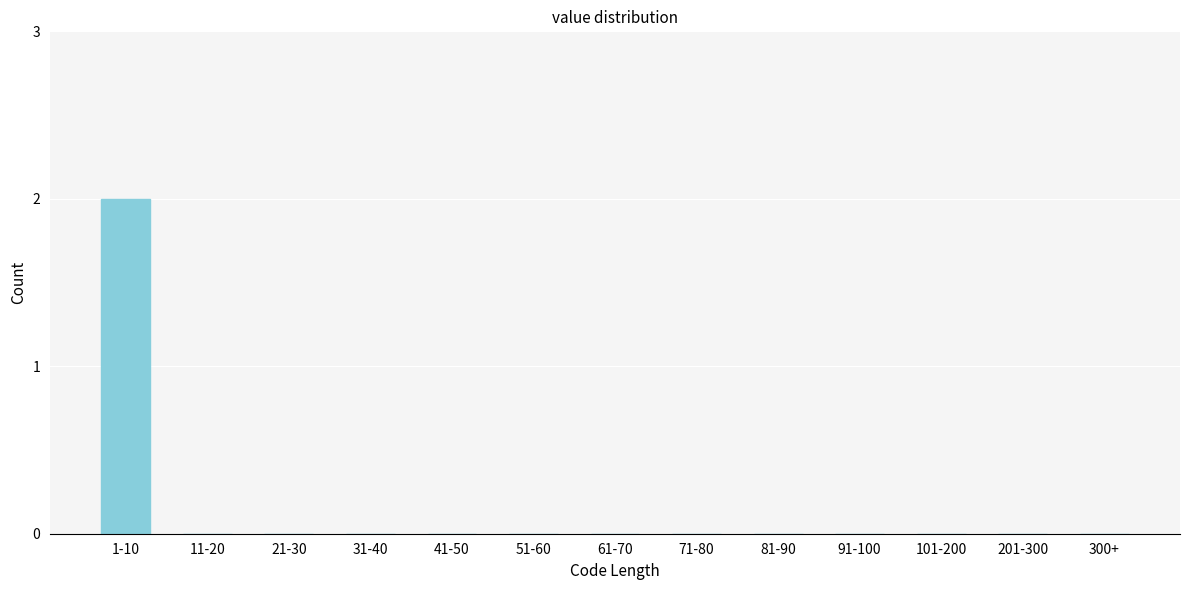

Reading left to right, transcribe all the data shown in this chart.

1-10=2	11-20=0	21-30=0	31-40=0	41-50=0	51-60=0	61-70=0	71-80=0	81-90=0	91-100=0	101-200=0	201-300=0	300+=0